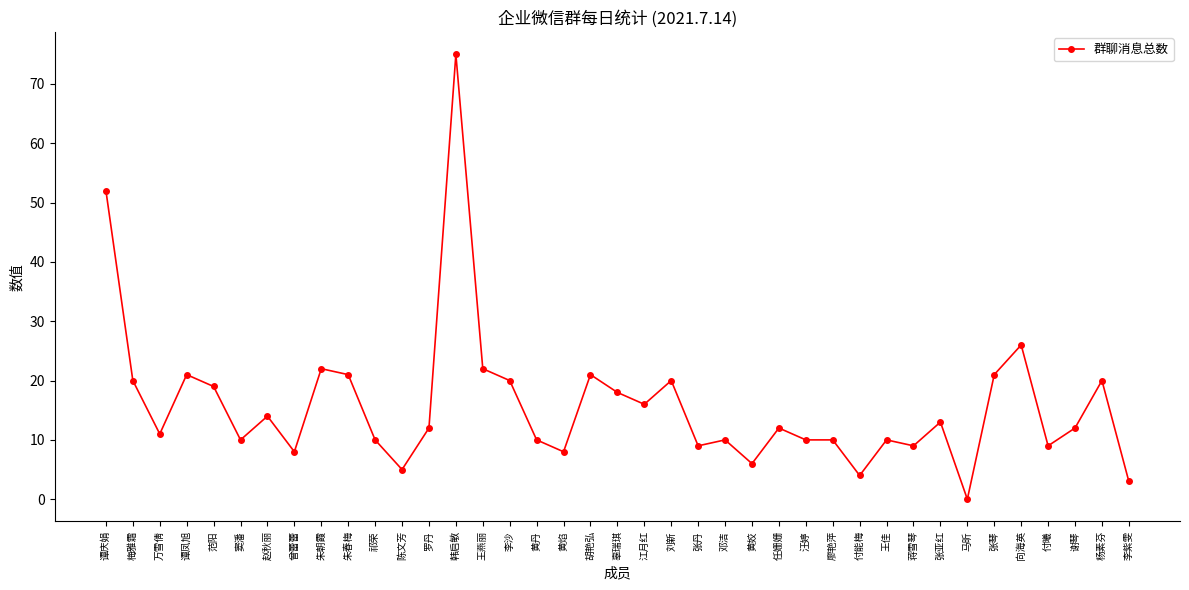

At which category does the data reach its first local peak?

谭凤旭